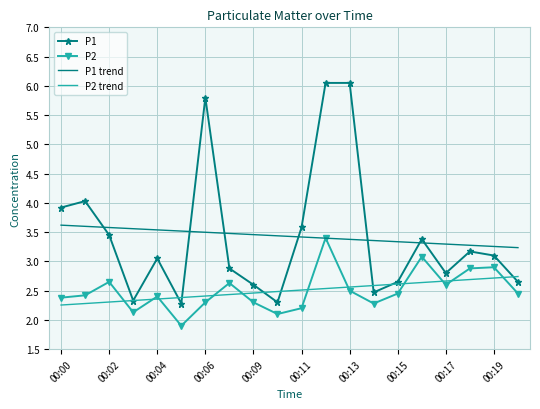

What is the sum of all P2 values?

50.0